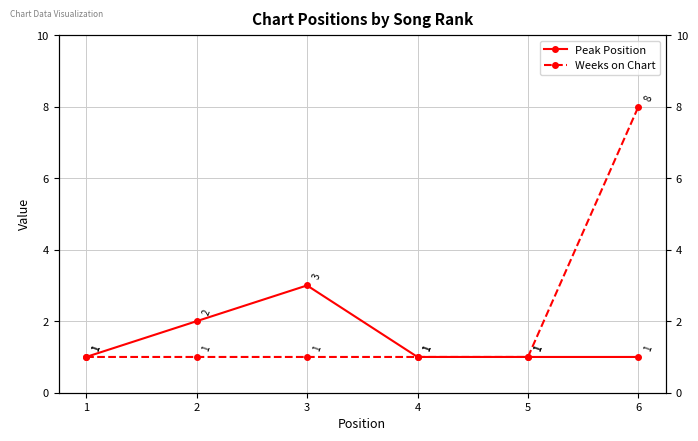

What is the sum of all Weeks on Chart values?

13